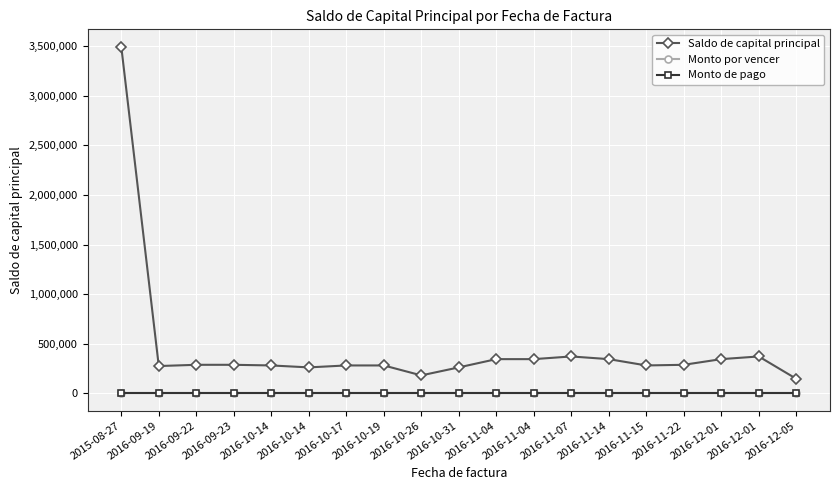

True or false: Monto de pago and Monto por vencer intersect in this chart.

False